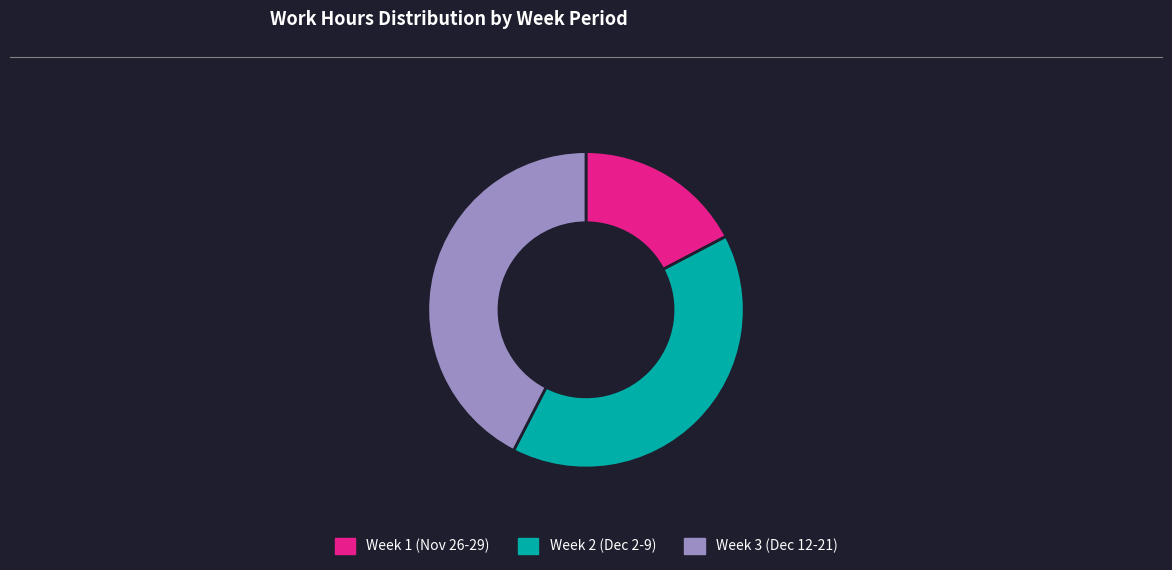

What is the smallest slice in the pie chart?

Week 1 (Nov 26-29)